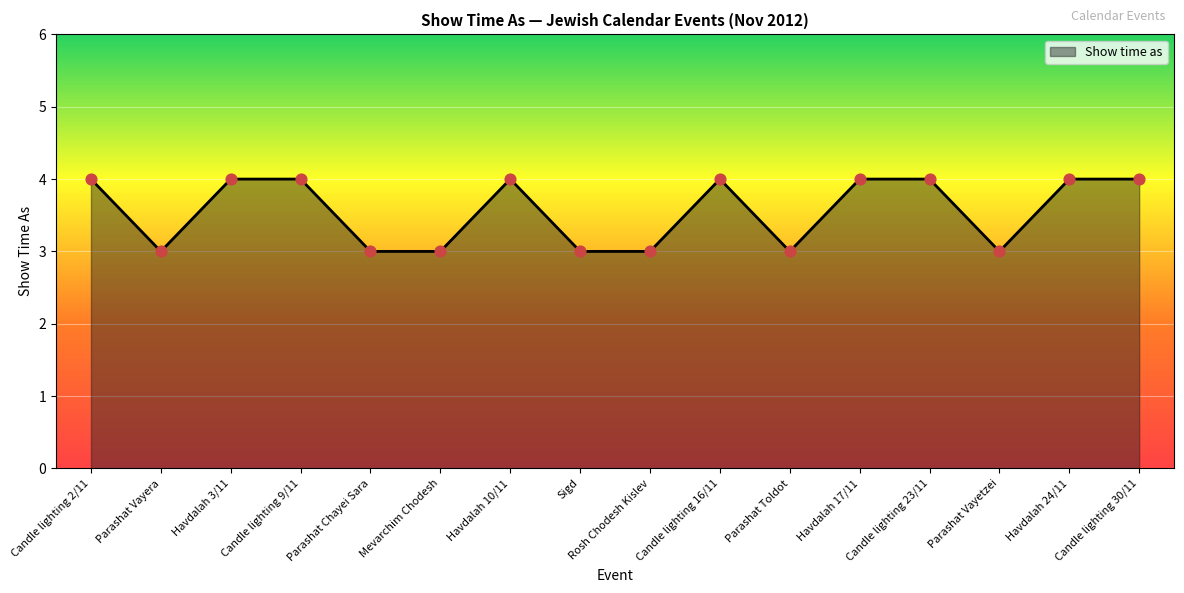

Approximately how many times larger is the value at Candle lighting 30/11 compared to Parashat Vayera?

1.3